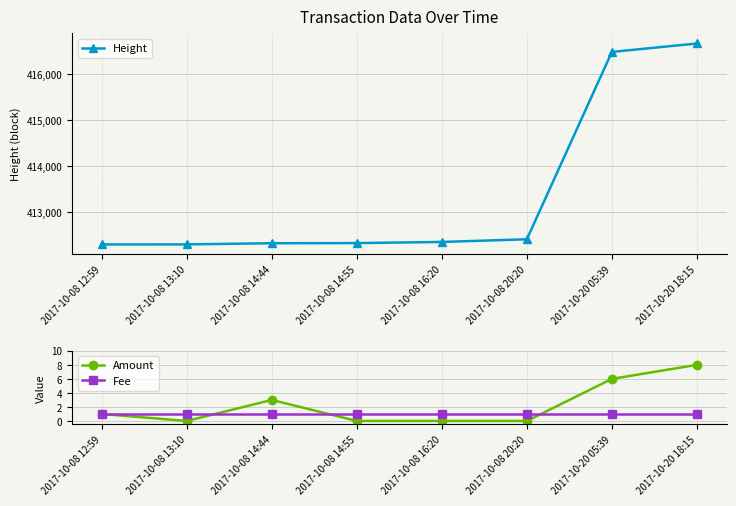

Read the Amount value at 2017-10-20 05:39.

6